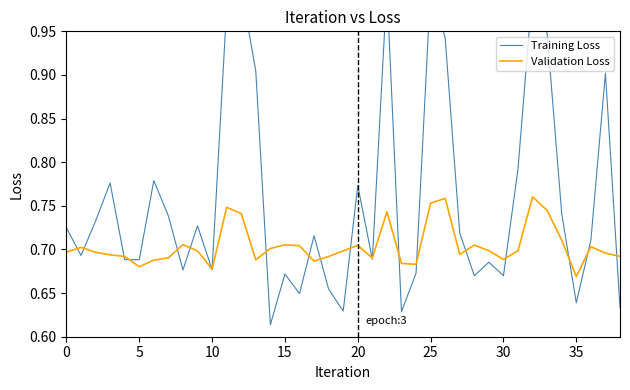

In Training Loss, how many points are lower than both neighbors (excluding endpoints)?

12